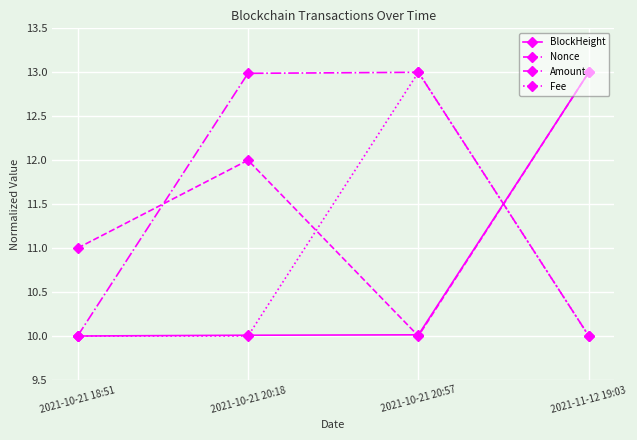

How many interior local peaks does the Amount series have?

1